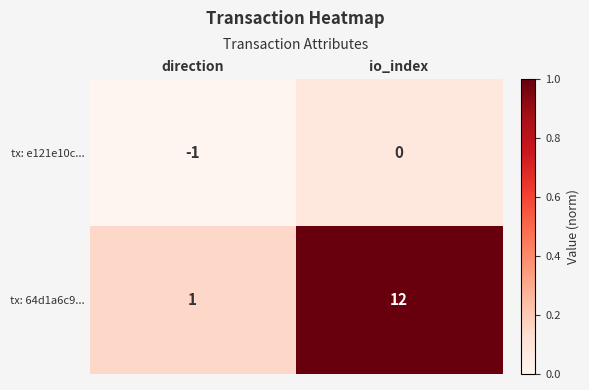

How many data points does each series have?

2